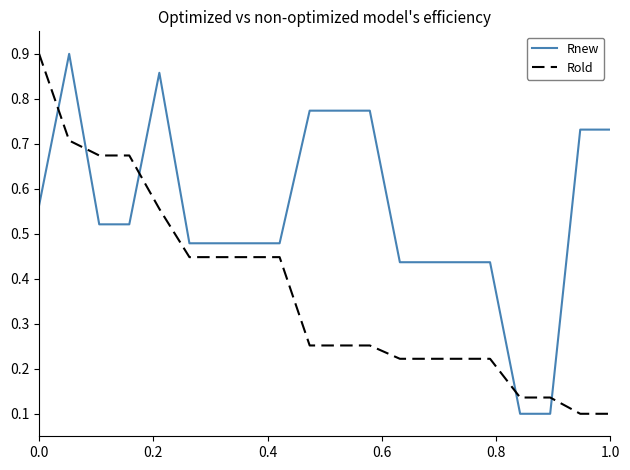

Is this an area chart (filled region under the line)?

No